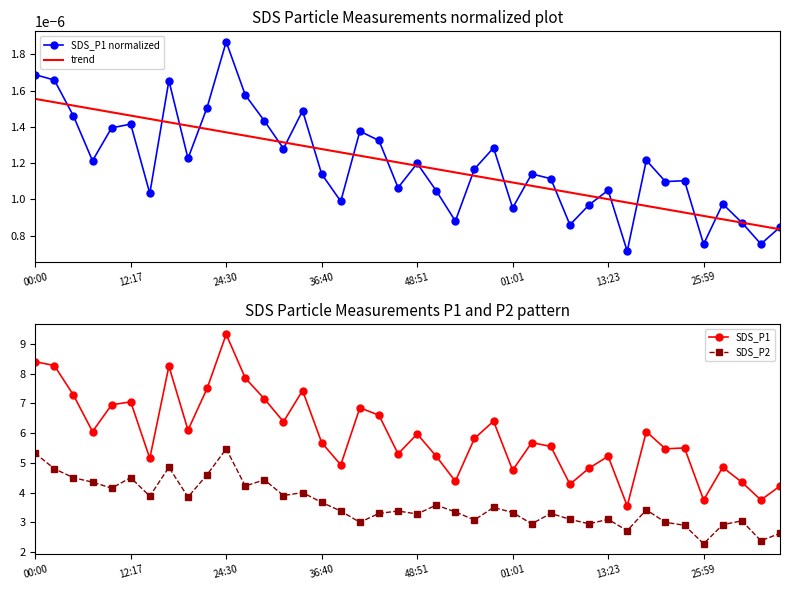

True or false: SDS_P1 has a value of 9.2 at 17.

False